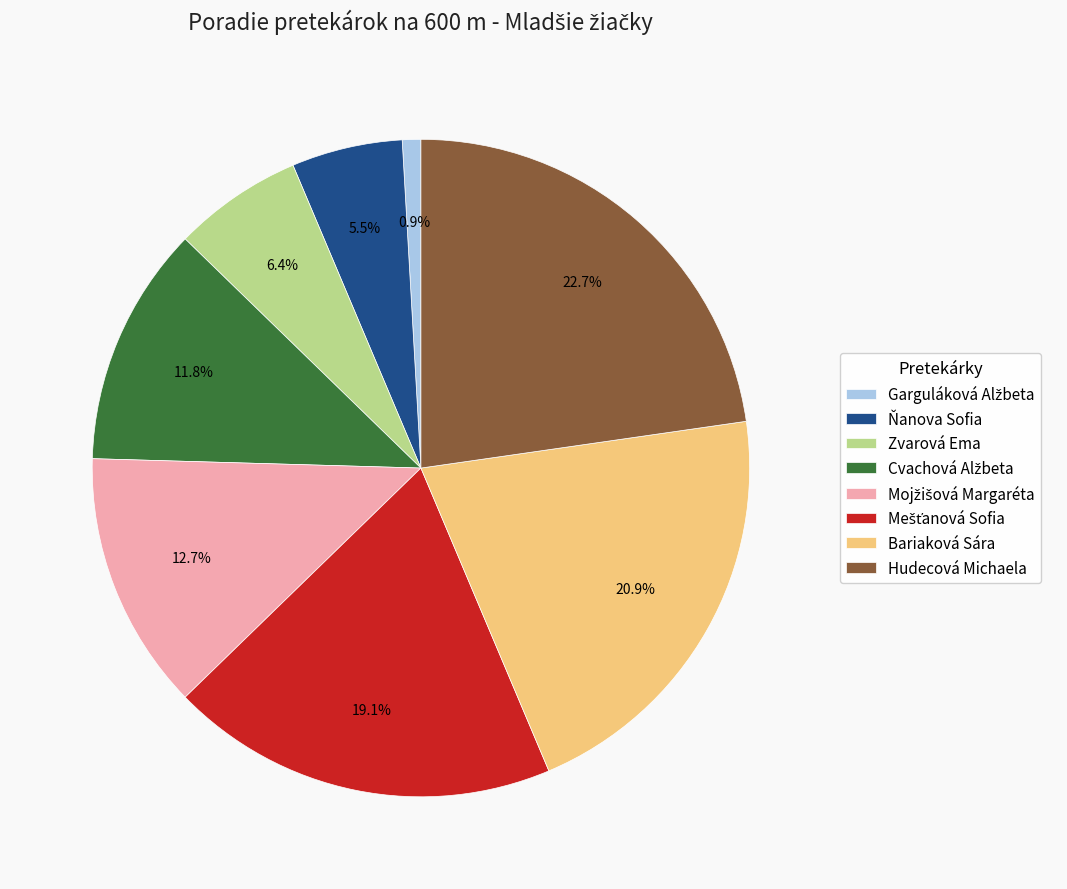

Does any single category account for the majority?

No